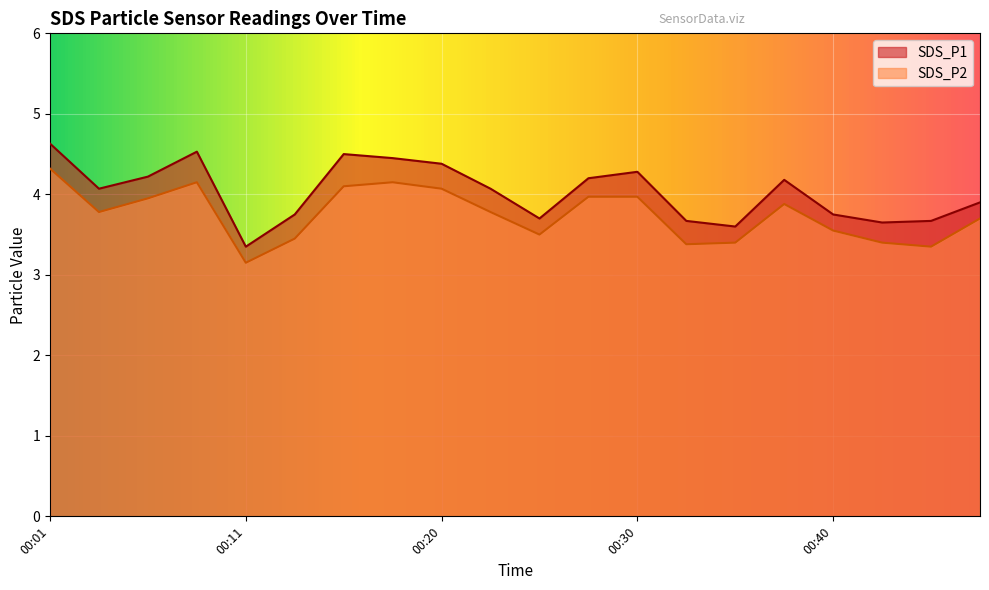

Does the chart display data point markers on the line(s)?

No